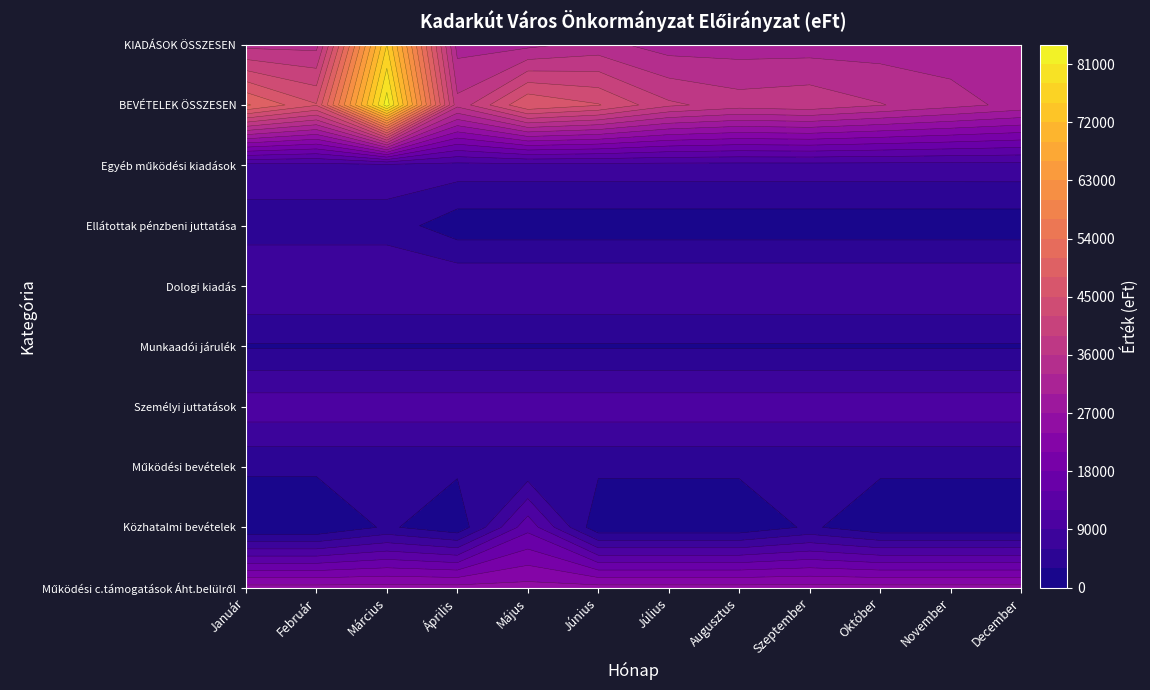

Which series changed the most between Szeptember and December?

BEVÉTELEK ÖSSZESEN